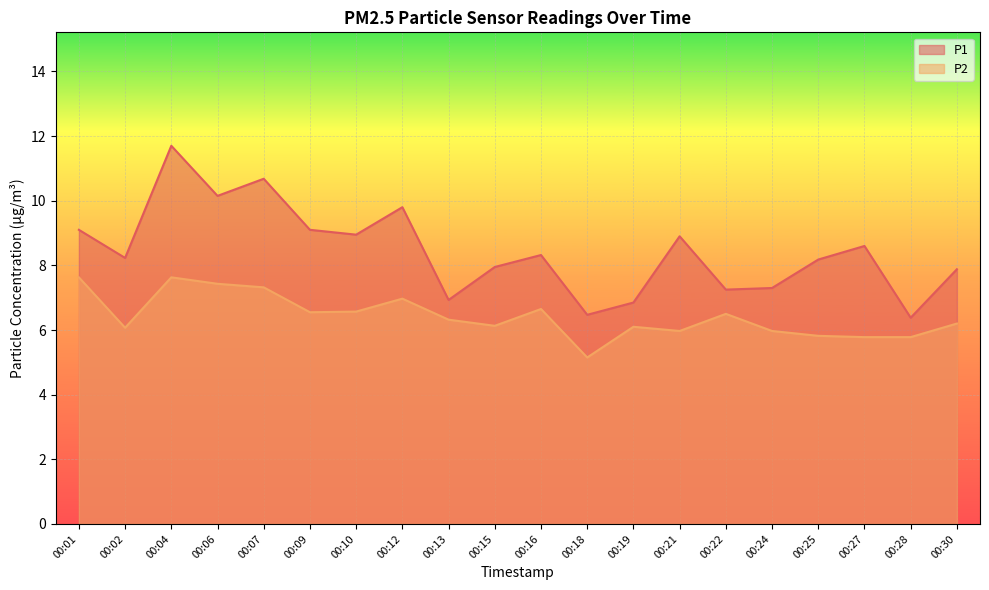

What is the difference between the highest and lowest values at 00:13?

0.6